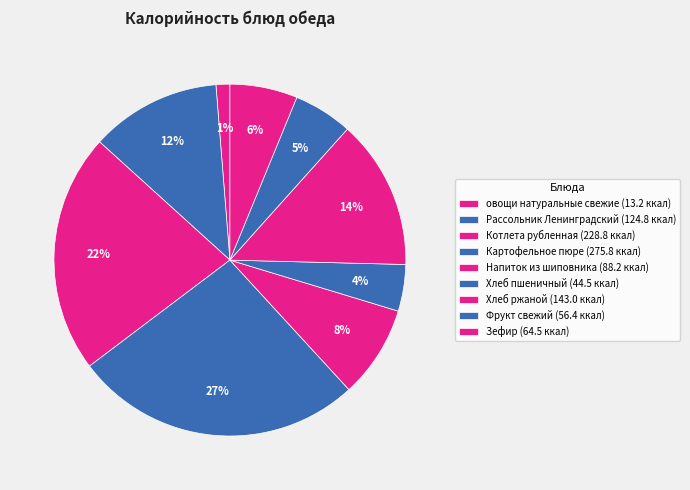

What percentage do Фрукт свежий and Хлеб ржаной together represent?

19.2%